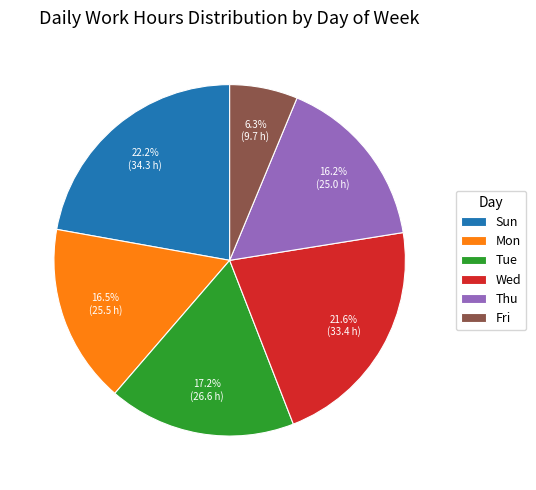

Which slice is the smallest?

Fri